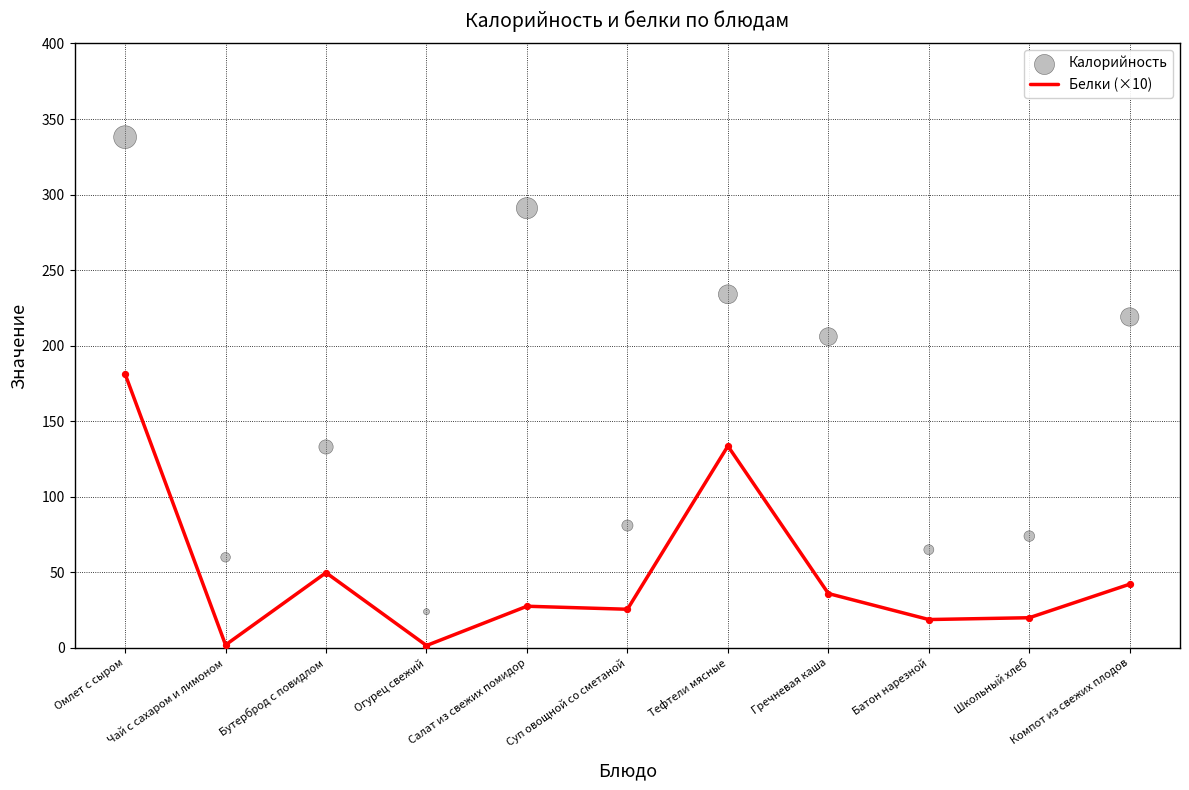

Which series contains the highest Y value?

Калорийность